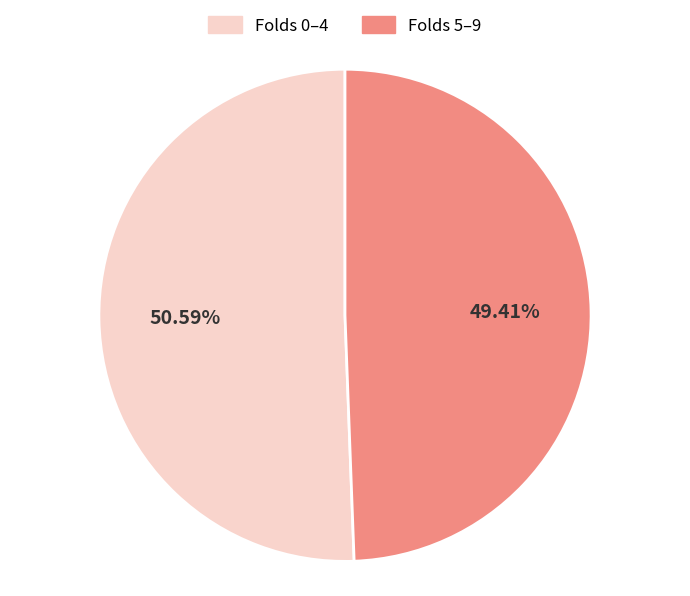

Is there any slice that represents more than half of the pie?

Yes